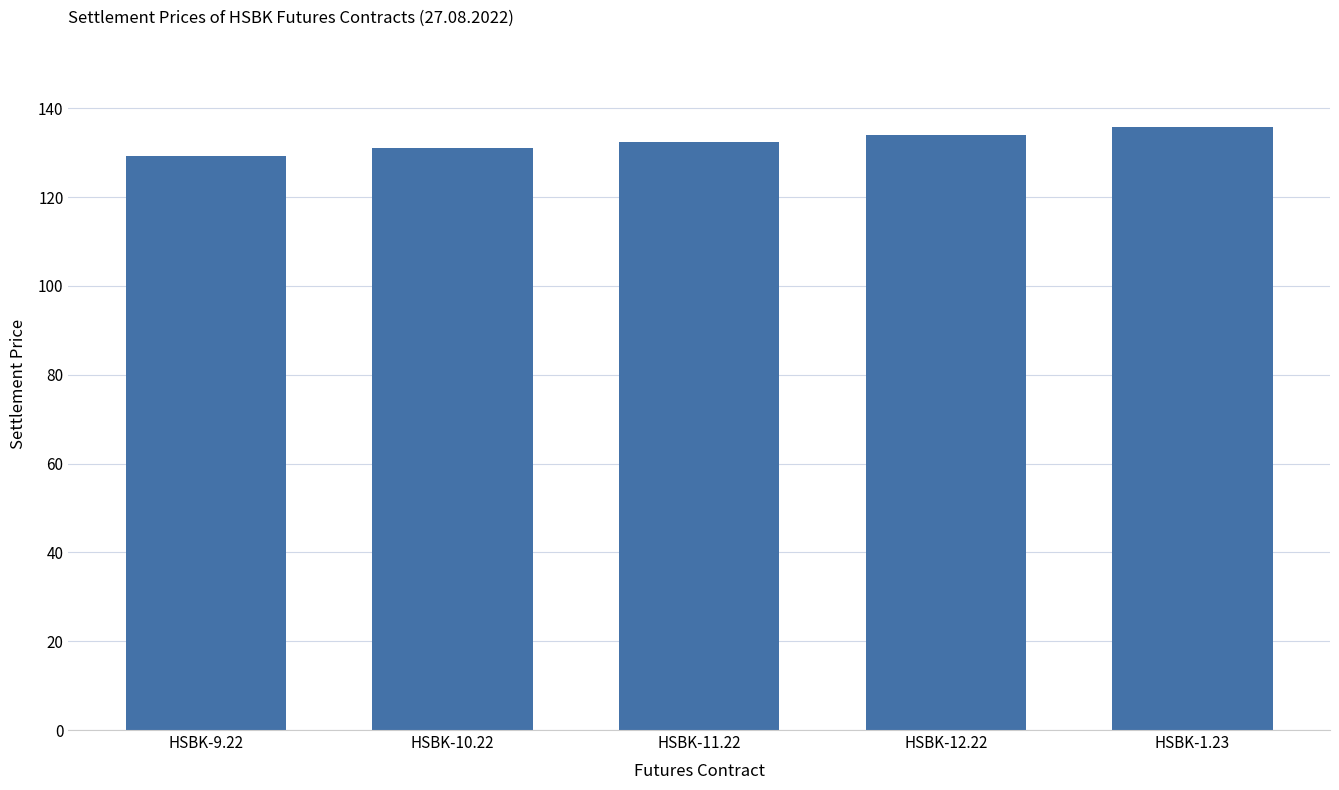

What is the maximum value shown in the chart?

135.7